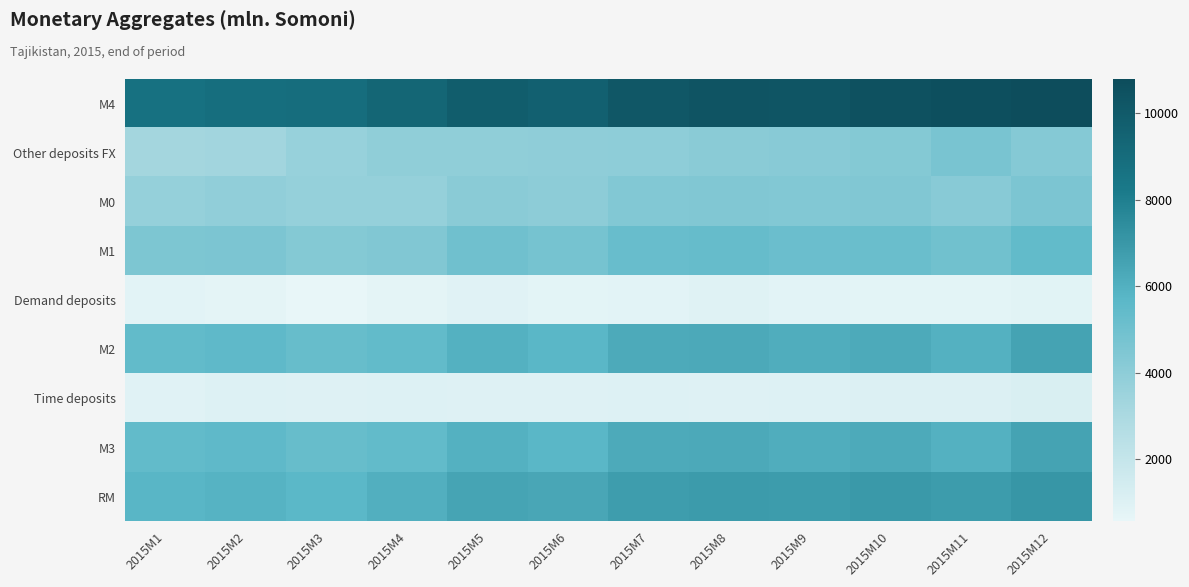

At which category is the sum across all series the highest?

2015M12